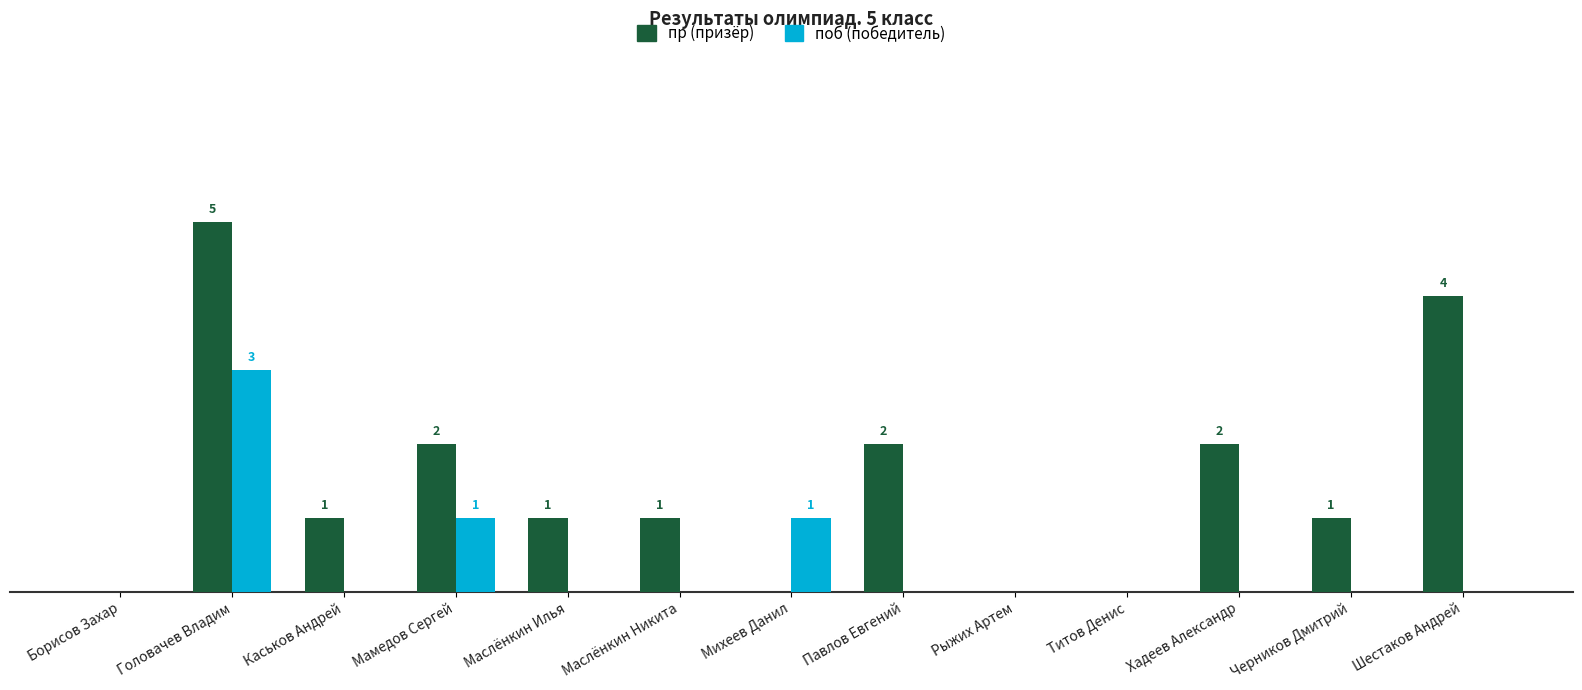

Are the bars horizontal?

No